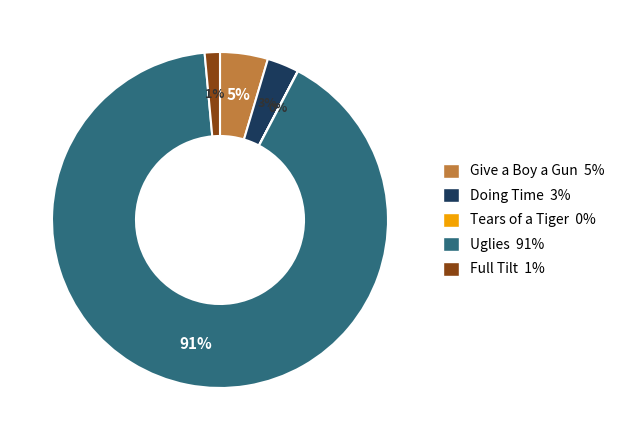

To the nearest percent, what percentage of the pie is Give a Boy a Gun?

5%